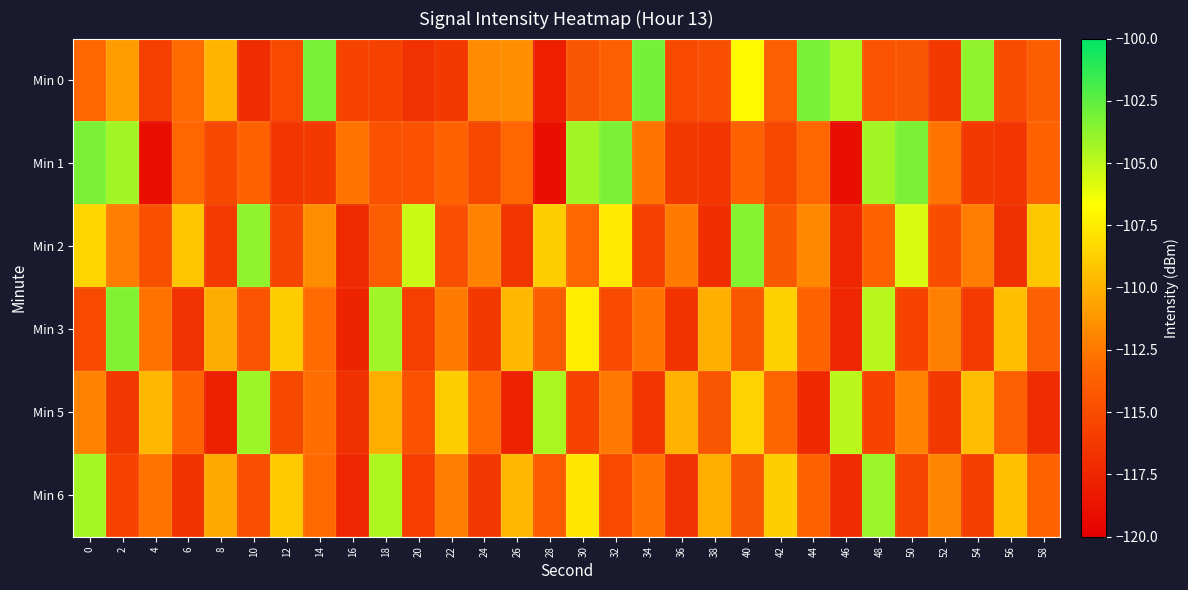

Reading left to right, list all the values displayed in this chart.

Min 0: 0=-113.3	2=-110.9	4=-115.8	6=-113.1	8=-109.8	10=-117.0	12=-115.2	14=-103.2	16=-115.6	18=-115.7	20=-116.8	22=-116.3	24=-111.7	26=-111.5	28=-117.9	30=-114.4	32=-113.8	34=-103.0	36=-115.2	38=-114.8	40=-106.9	42=-113.8	44=-103.2	46=-104.4	48=-114.5	50=-114.4	52=-116.2	54=-103.8	56=-115.0	58=-113.9
Min 1: 0=-103.3	2=-104.3	4=-119.0	6=-113.3	8=-115.2	10=-113.6	12=-116.5	14=-116.2	16=-112.7	18=-114.6	20=-114.6	22=-113.6	24=-115.2	26=-113.3	28=-119.0	30=-104.3	32=-103.3	34=-112.7	36=-116.2	38=-116.5	40=-113.6	42=-115.2	44=-113.3	46=-119.0	48=-104.3	50=-103.3	52=-112.7	54=-116.2	56=-116.5	58=-113.6
Min 2: 0=-108.5	2=-112.3	4=-114.7	6=-109.2	8=-116.1	10=-103.8	12=-115.4	14=-111.6	16=-117.2	18=-113.9	20=-105.3	22=-114.8	24=-112.1	26=-116.5	28=-108.9	30=-113.3	32=-107.6	34=-115.8	36=-112.4	38=-116.9	40=-103.5	42=-114.2	44=-111.8	46=-117.5	48=-113.6	50=-105.7	52=-114.9	54=-112.3	56=-116.8	58=-109.1
Min 3: 0=-115.2	2=-103.4	4=-112.8	6=-116.7	8=-110.3	10=-114.5	12=-108.9	14=-113.1	16=-117.6	18=-104.2	20=-115.8	22=-112.4	24=-116.3	26=-109.7	28=-113.9	30=-107.5	32=-115.1	34=-112.7	36=-116.6	38=-110.1	40=-114.3	42=-108.7	44=-113.5	46=-117.4	48=-104.8	50=-115.6	52=-112.2	54=-116.1	56=-109.5	58=-113.7
Min 5: 0=-112.1	2=-116.4	4=-109.8	6=-113.5	8=-117.8	10=-104.1	12=-115.3	14=-112.9	16=-116.8	18=-110.2	20=-114.6	22=-108.8	24=-113.2	26=-117.7	28=-104.5	30=-115.7	32=-112.5	34=-116.5	36=-110.0	38=-114.4	40=-108.6	42=-113.4	44=-117.3	46=-104.9	48=-115.5	50=-112.1	52=-116.3	54=-109.6	56=-113.8	58=-117.0
Min 6: 0=-104.3	2=-115.5	4=-112.7	6=-116.6	8=-110.4	10=-114.8	12=-109.0	14=-113.2	16=-117.5	18=-104.6	20=-115.9	22=-112.3	24=-116.4	26=-109.8	28=-114.0	30=-107.7	32=-115.2	34=-112.8	36=-116.7	38=-110.2	40=-114.4	42=-108.8	44=-113.6	46=-117.1	48=-104.0	50=-115.4	52=-111.9	54=-116.0	56=-109.3	58=-113.5